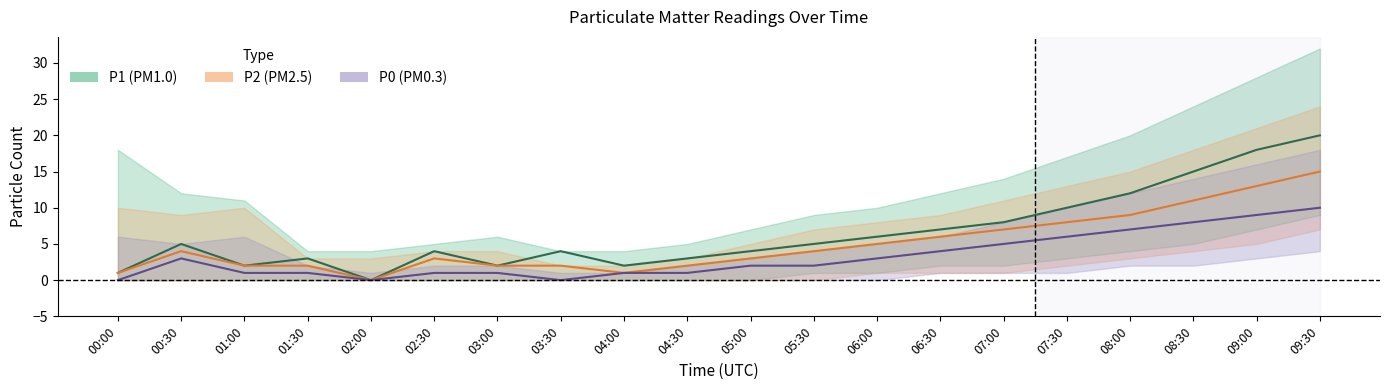

Where does the P2 series first go above 4?

06:00